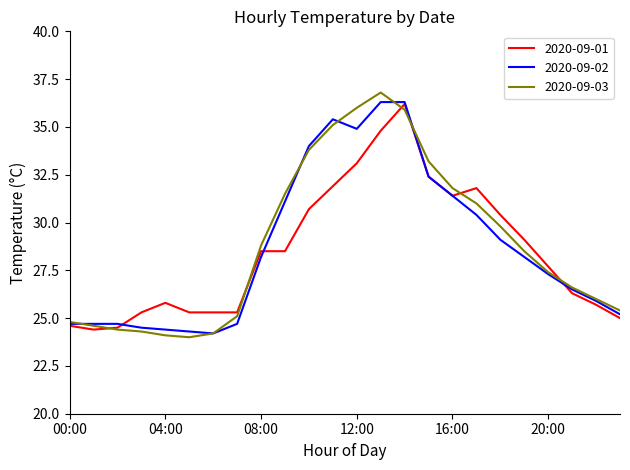

At how many categories does at least one series exceed 31?

9